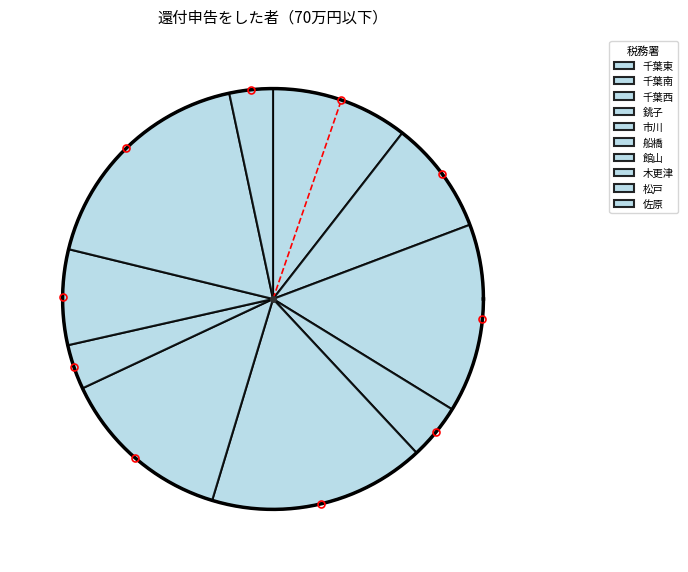

To the nearest percent, what percentage of the pie is 千葉東?

11%